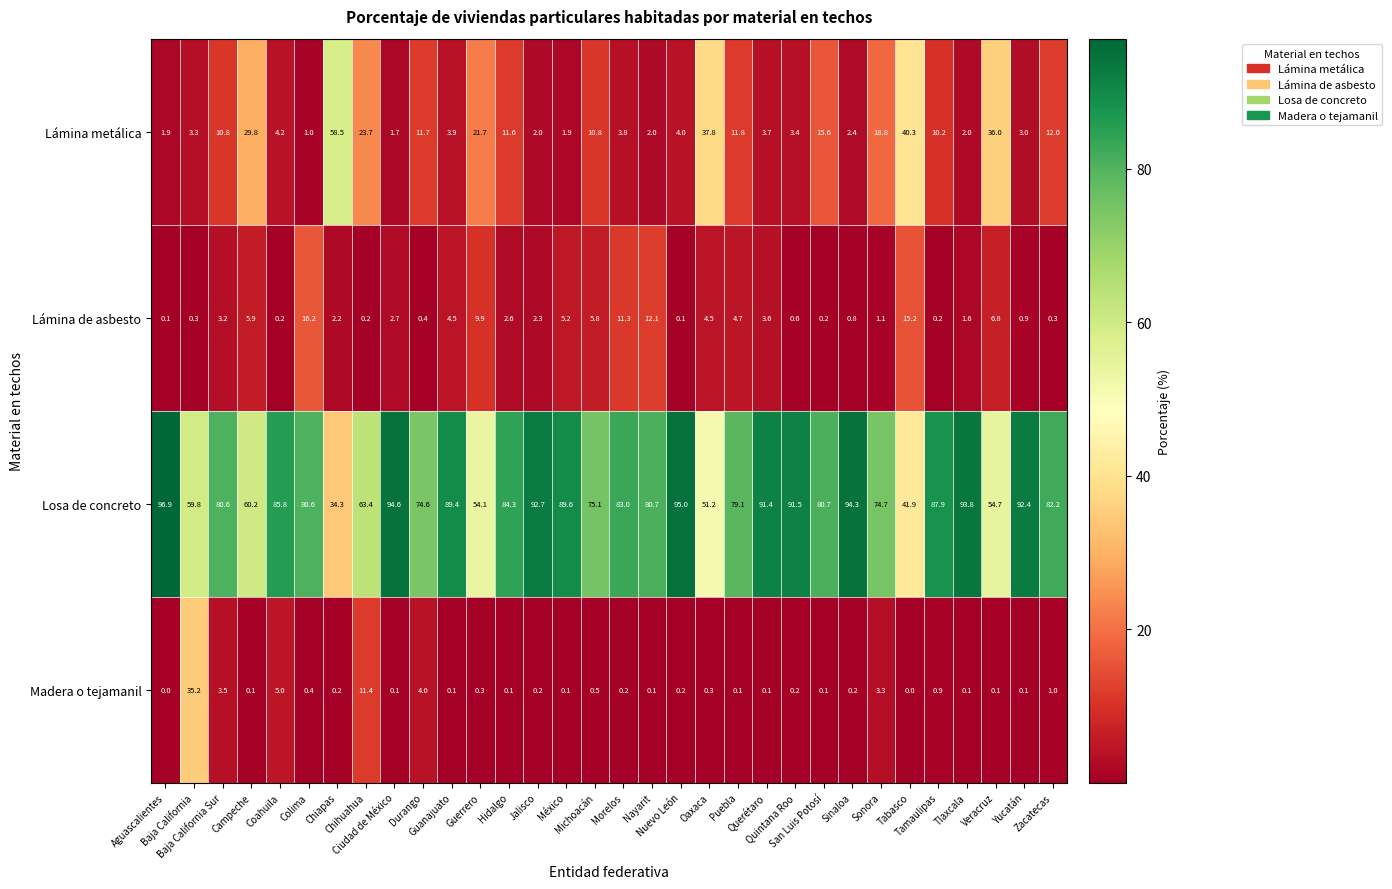

Between Campeche and Puebla, which series saw the biggest shift?

Losa de concreto